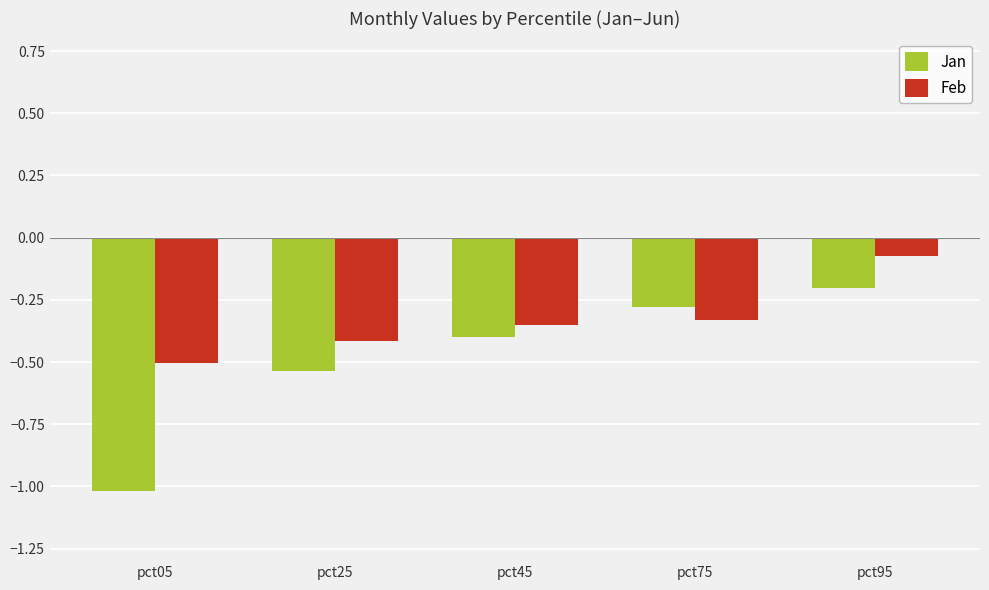

What is the difference between the Feb values at pct95 and pct75?

0.3